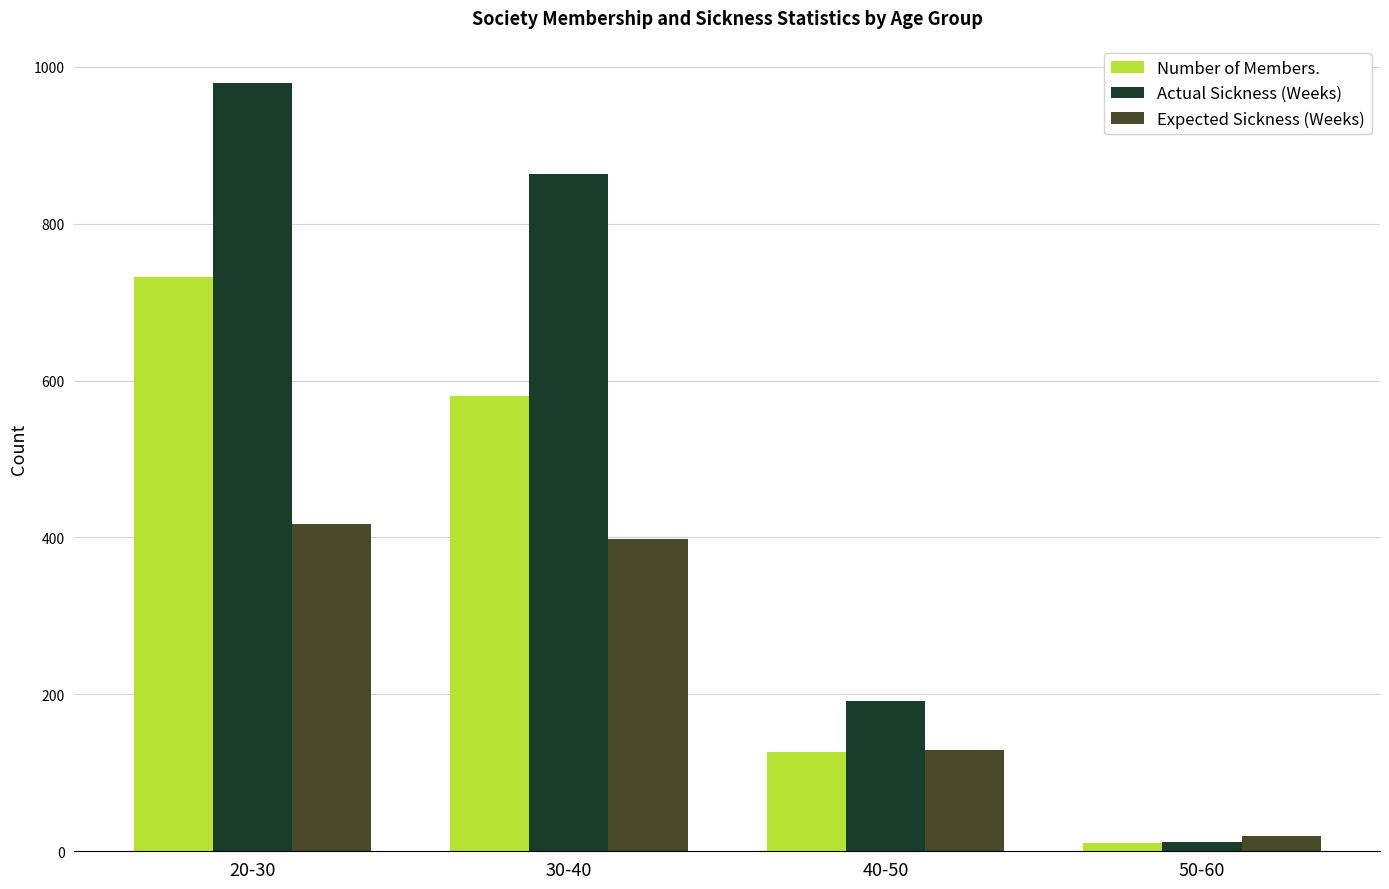

Rank the series at 20-30 from highest to lowest value.

Actual Sickness (Weeks), Number of Members., Expected Sickness (Weeks)